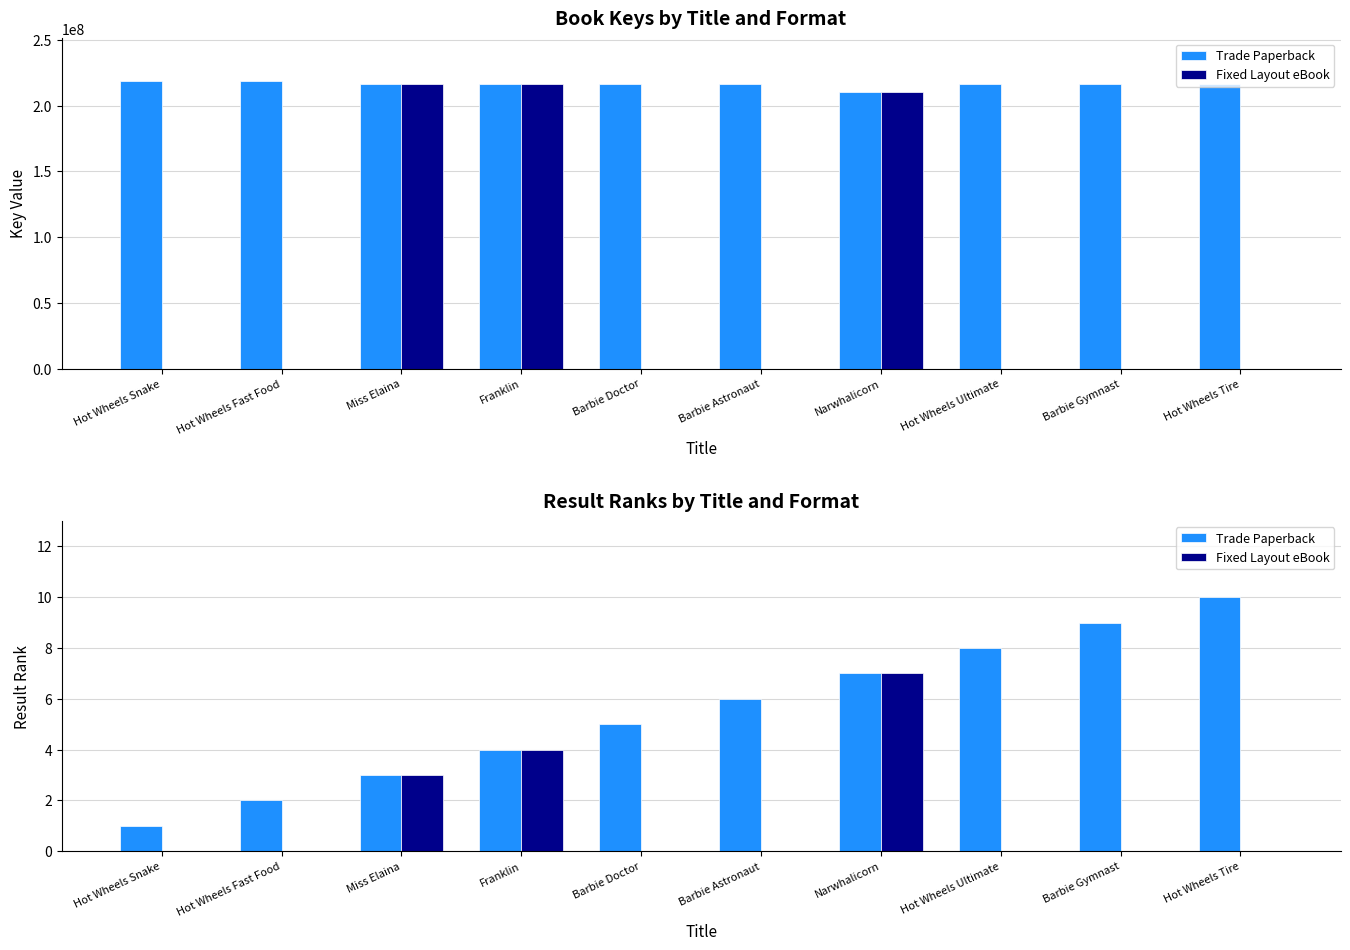

Count the number of categories in the chart.

10